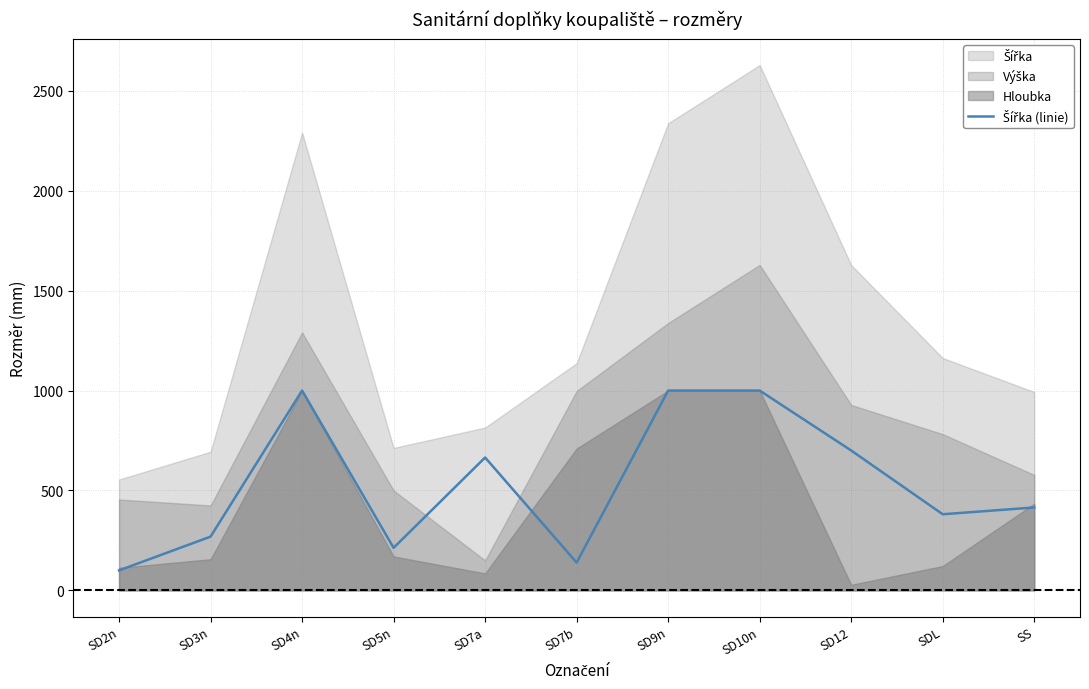

List the labels in order of value, largest first.

SD4n, SD9n, SD10n, SD12, SD7a, SS, SDL, SD3n, SD5n, SD7b, SD2n